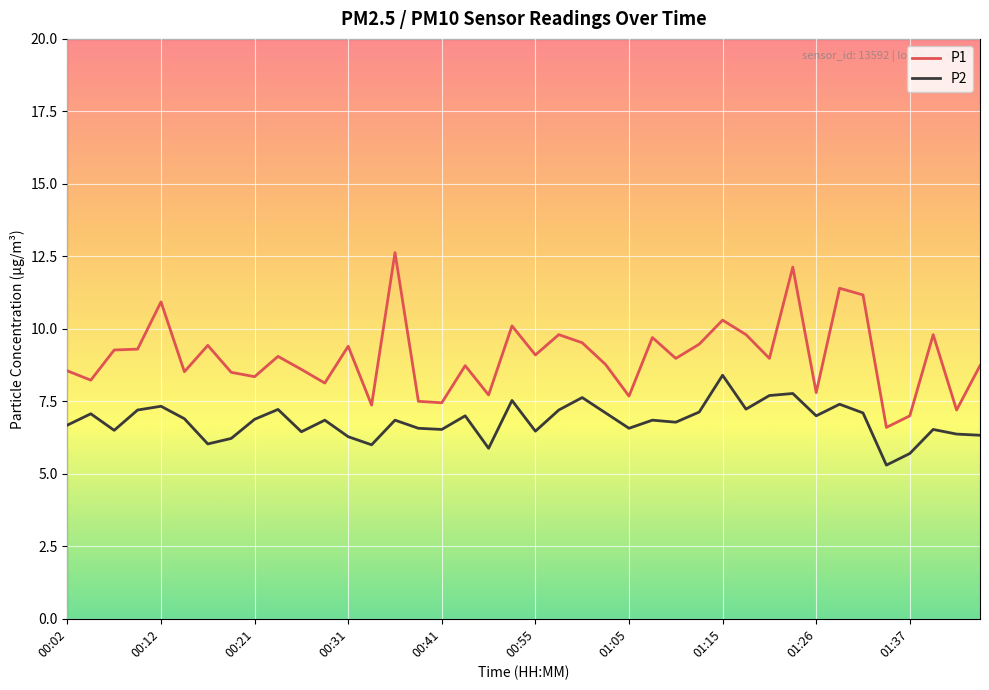

Which series has the largest range (max minus min)?

P1